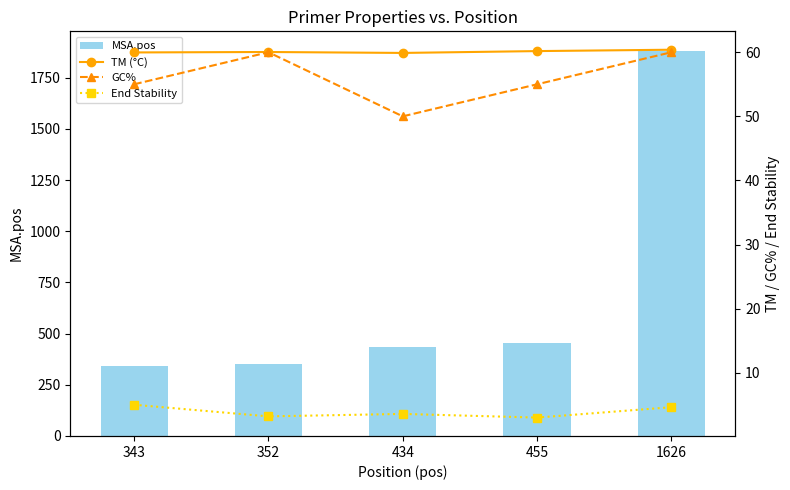

Are the bars horizontal?

No